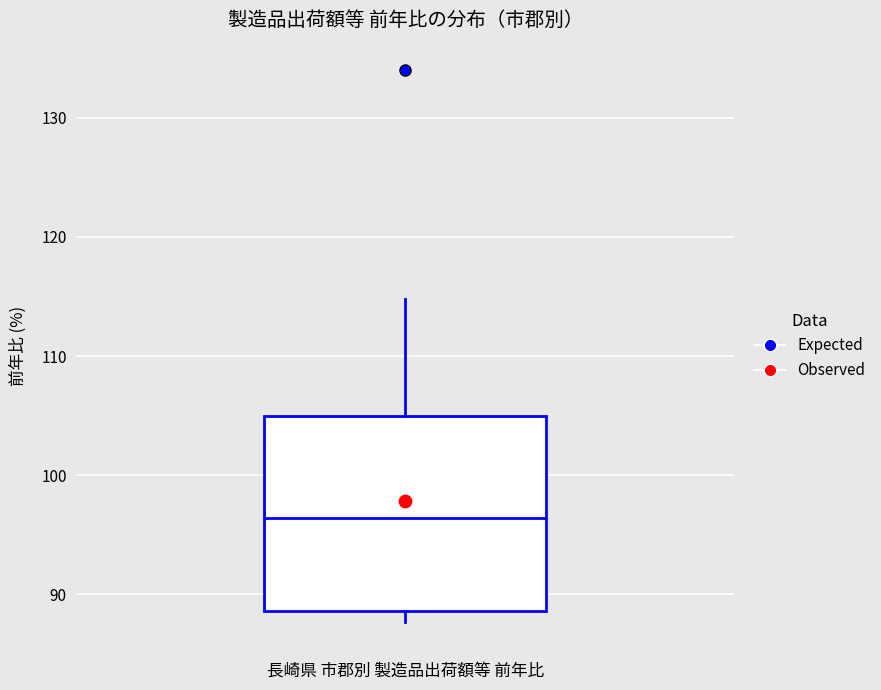

Read this box plot against the y-axis: the position of the median line, the range covered by the box, and the ends of both whiskers. The values are not printed on the chart, so give them approximately, as read against the axis.

median 96, box 89 to 105, whiskers 88 to 115